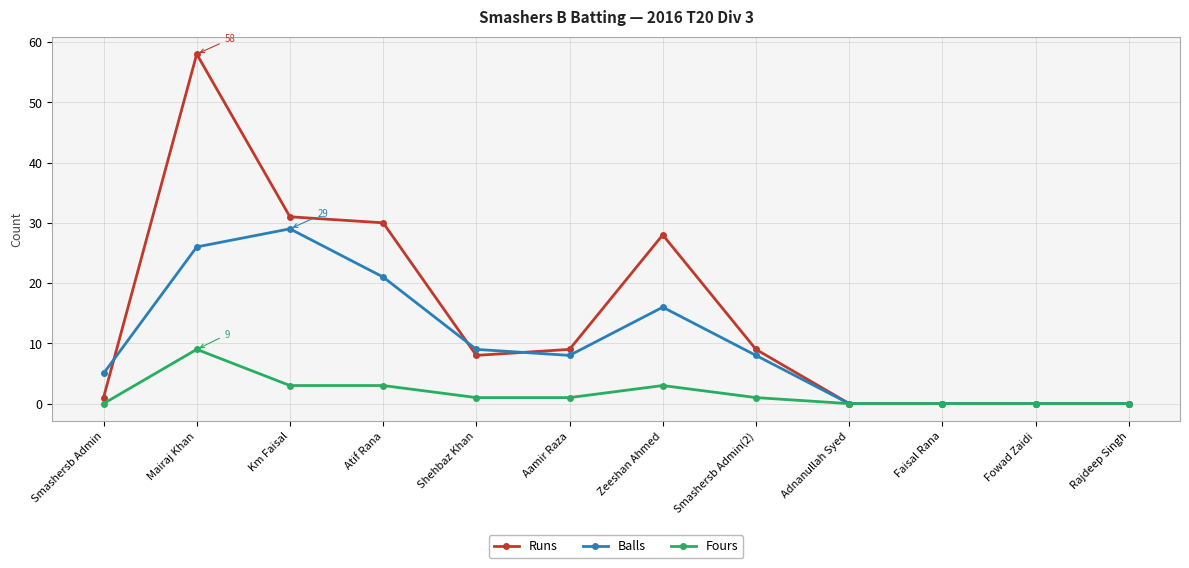

What are all the series names shown in the legend?

Runs, Balls, Fours